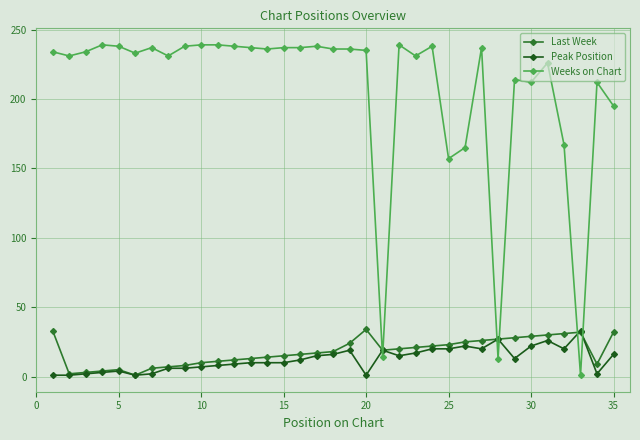

How many intersections are there between Weeks on Chart and Last Week?

6